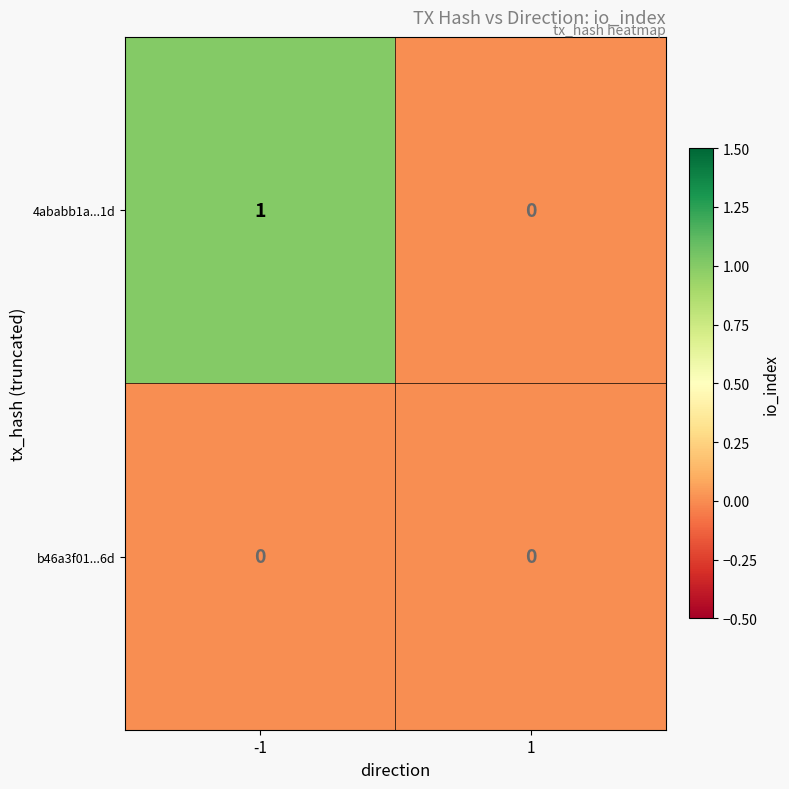

Reading left to right, list all the values displayed in this chart.

4ababb1a...1d: -1=1	1=0
b46a3f01...6d: -1=0	1=0